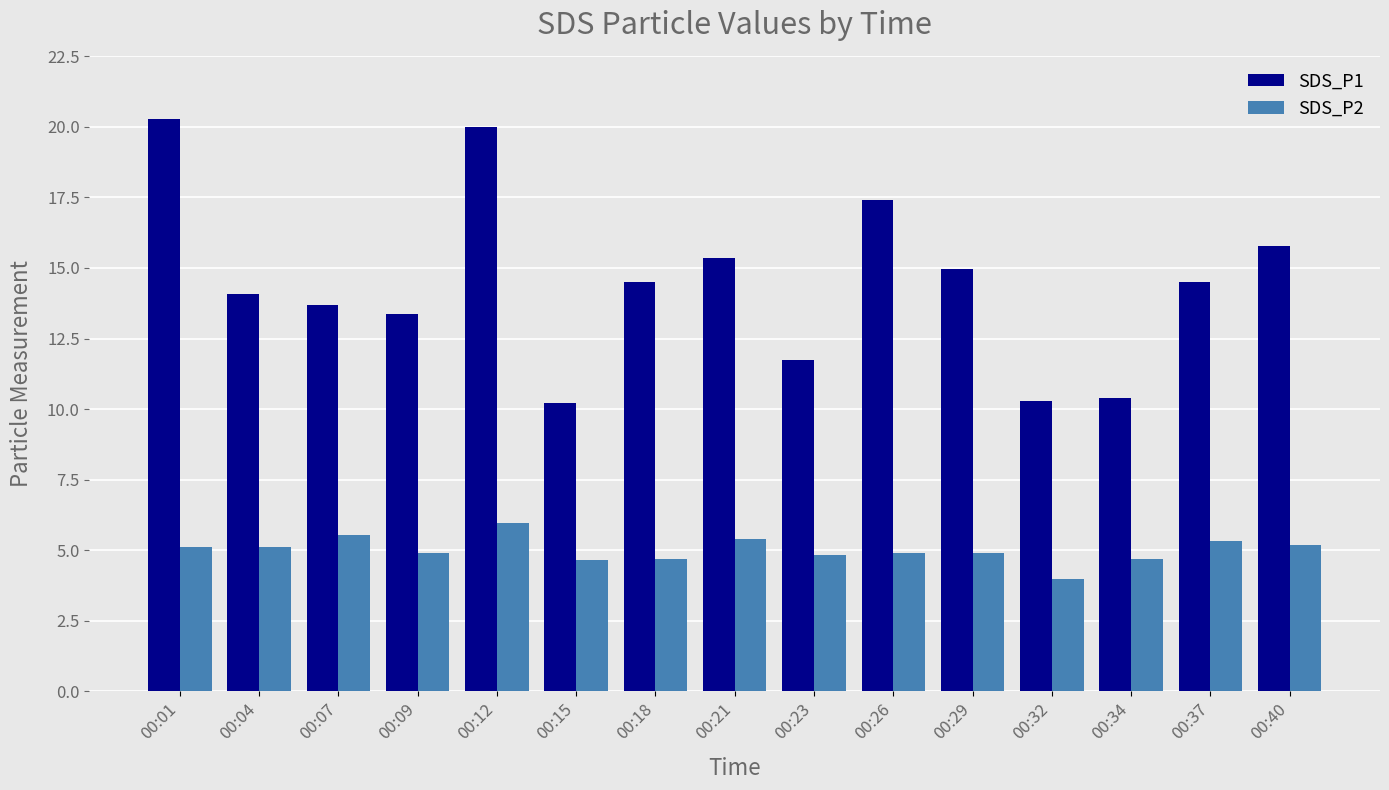

Is the value of SDS_P1 at 00:37 greater than the value of SDS_P2 at 00:37?

Yes